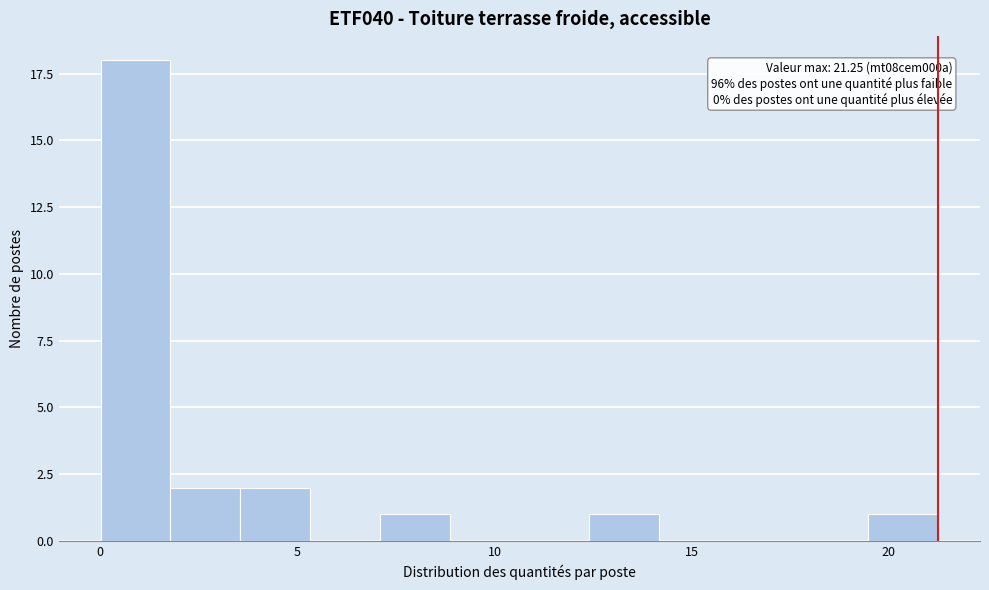

Around what value on the x-axis is the tallest bar? Give the approximate position of its centre, as read against the axis.

1.0